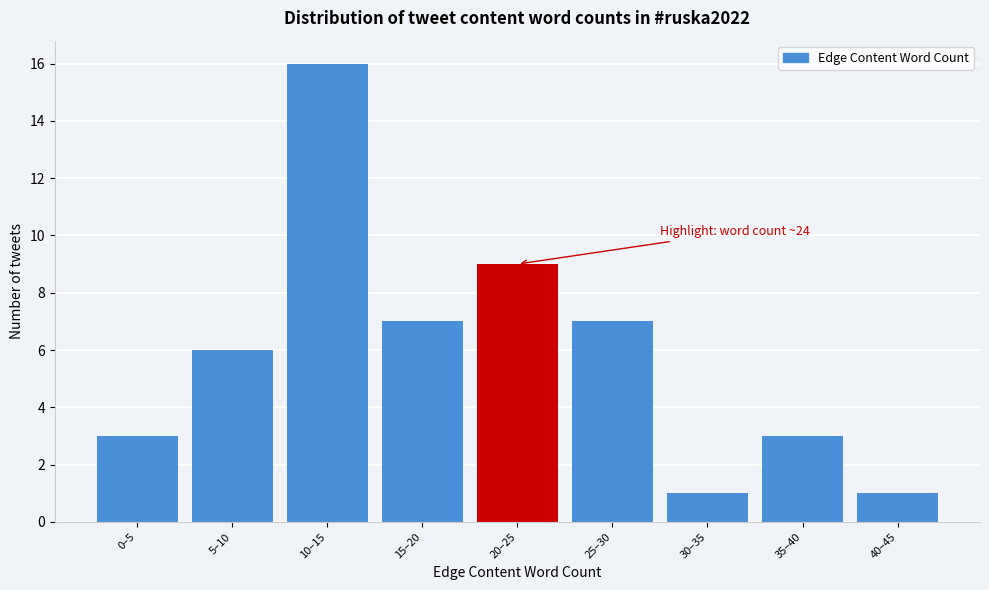

Reading left to right, what are all the values shown in this chart?

3	6	16	7	9	7	1	3	1